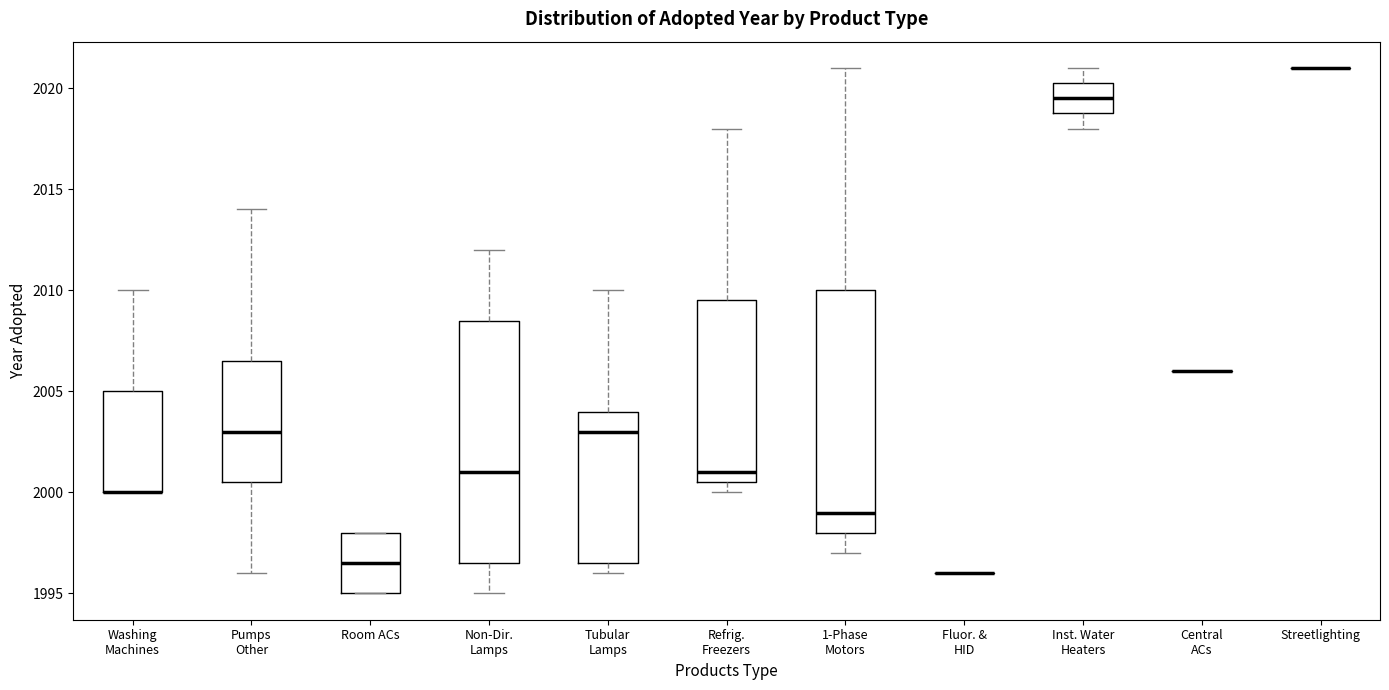

Reading left to right, transcribe this box plot: for each box, give where its median line is, the range the box spans, and where its two whiskers end, as read against the y-axis. The values are not printed on the chart, so give them approximately, as read against the axis.

Washing Machines: median 2000.0 (drawn on the box's lower edge), box 2000.0 to 2005.0, whiskers 2000.0 to 2010.0
Pumps Other: median 2003.0, box 2000.5 to 2006.5, whiskers 1996.0 to 2014.0
Room ACs: median 1996.5, box 1995.0 to 1998.0, whiskers 1995.0 to 1998.0
Non-Dir. Lamps: median 2001.0, box 1996.5 to 2008.5, whiskers 1995.0 to 2012.0
Tubular Lamps: median 2003.0, box 1996.5 to 2004.0, whiskers 1996.0 to 2010.0
Refrig. Freezers: median 2001.0, box 2000.5 to 2009.5, whiskers 2000.0 to 2018.0
1-Phase Motors: median 1999.0, box 1998.0 to 2010.0, whiskers 1997.0 to 2021.0
Fluor. & HID: box collapsed to a line at 1996.0, whiskers 1996.0 to 1996.0
Inst. Water Heaters: median 2019.5, box 2019.0 to 2020.5, whiskers 2018.0 to 2021.0
Central ACs: box collapsed to a line at 2006.0, whiskers 2006.0 to 2006.0
Streetlighting: box collapsed to a line at 2021.0, whiskers 2021.0 to 2021.0